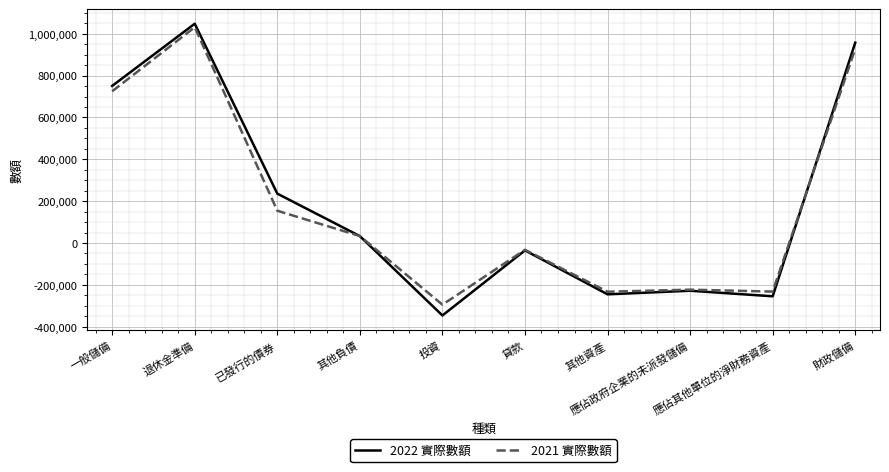

True or false: 2021 實際數額 has a value of -294796 at 投資.

True